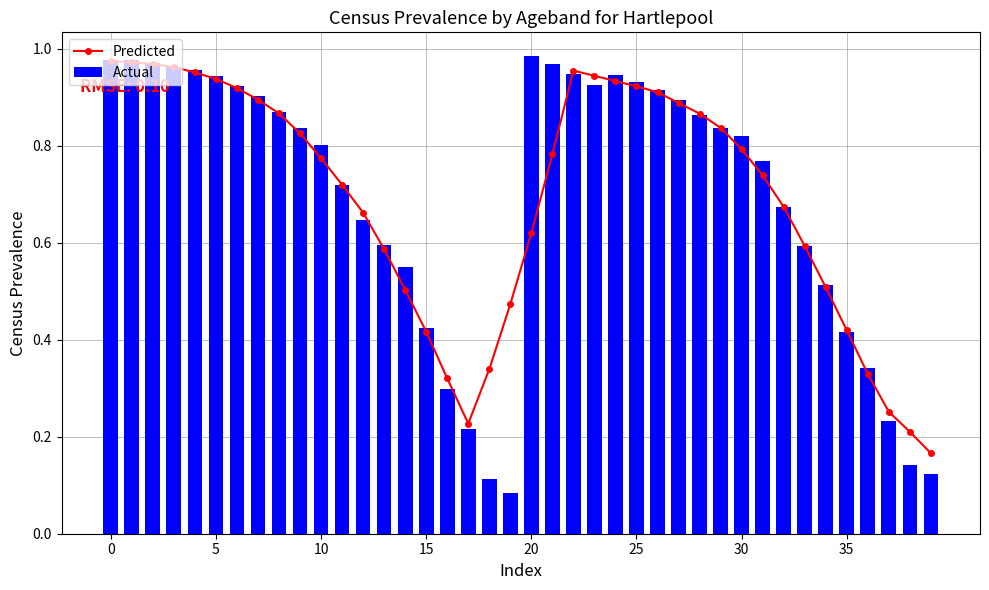

Between 8 and 30, which series saw the biggest shift?

Predicted